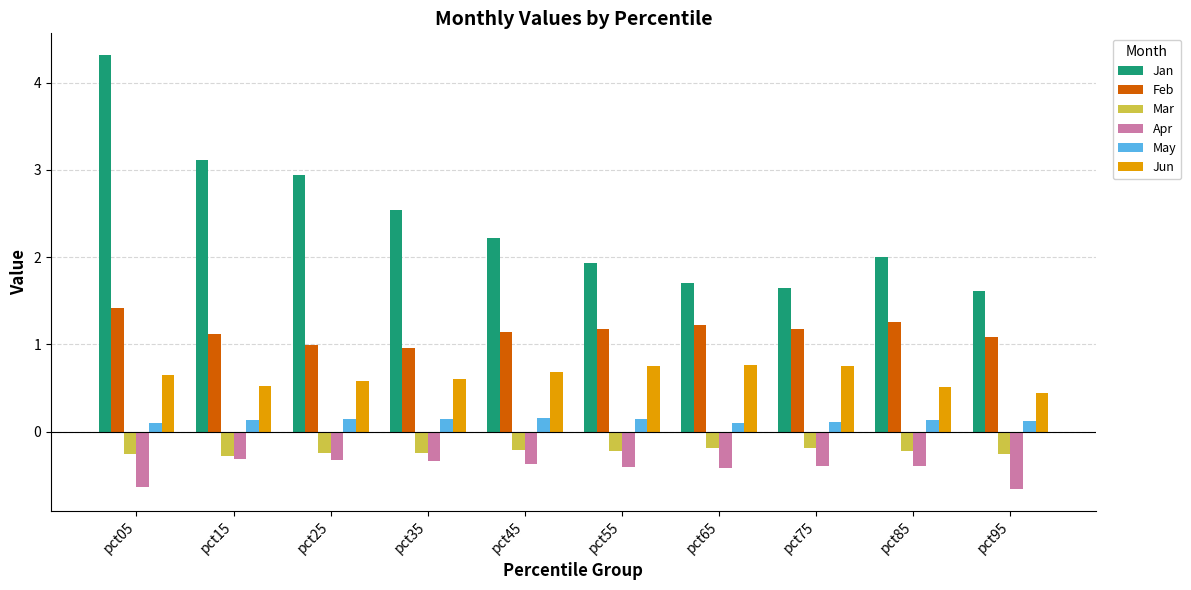

What value does the Feb series have at pct15?

1.1